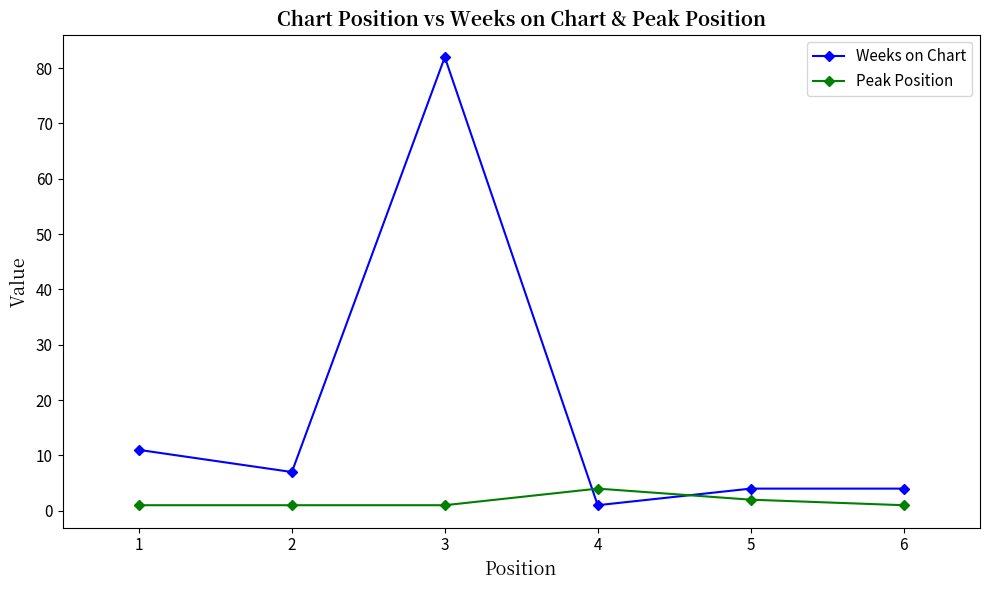

How many times do Weeks on Chart and Peak Position cross each other?

2